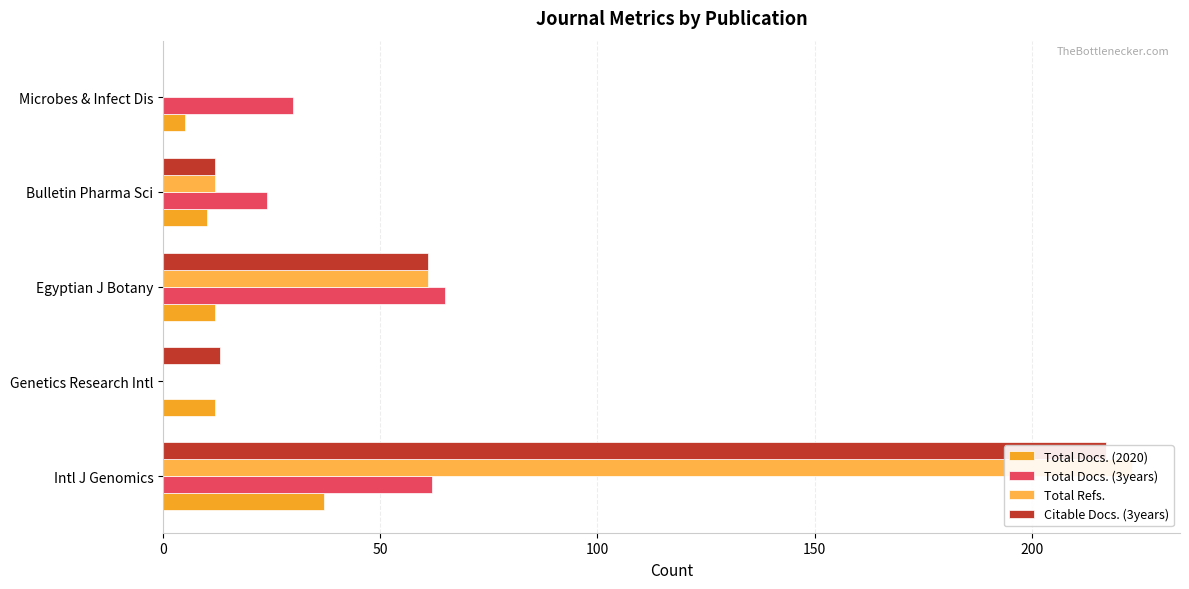

Is it true that Total Docs. (2020) equals 3 at Microbes & Infect Dis?

False